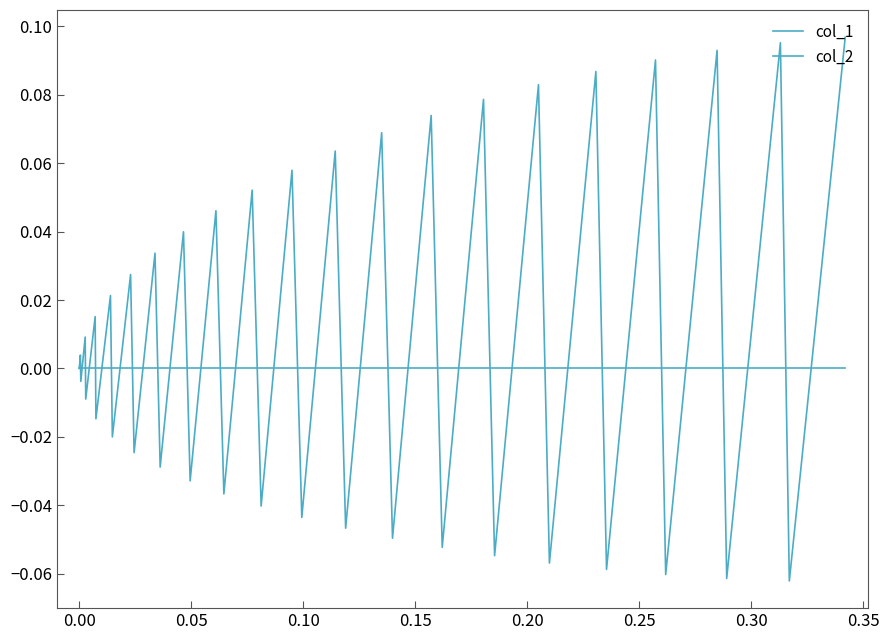

How many lines are shown in the chart?

2